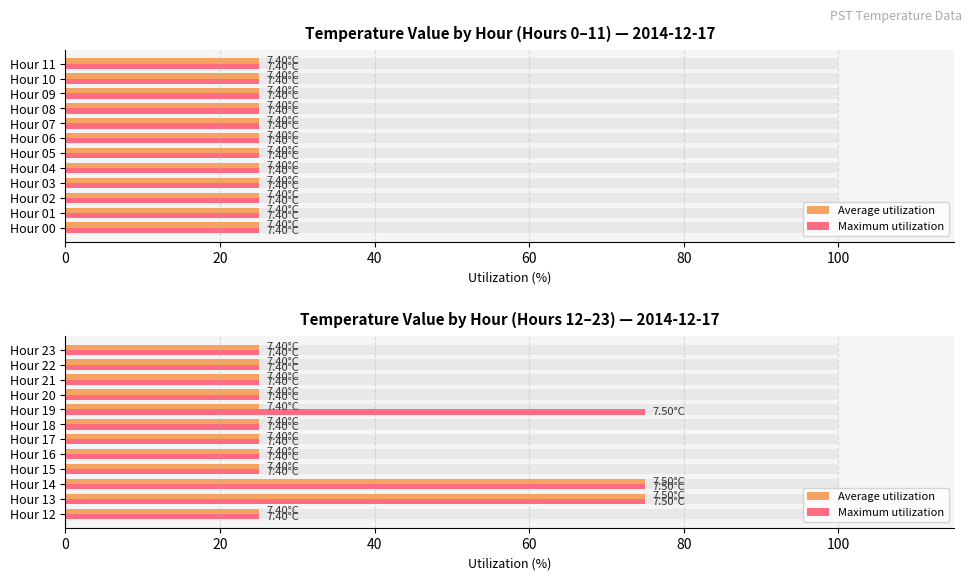

What is the total value across all series at Hour 12?

50.0